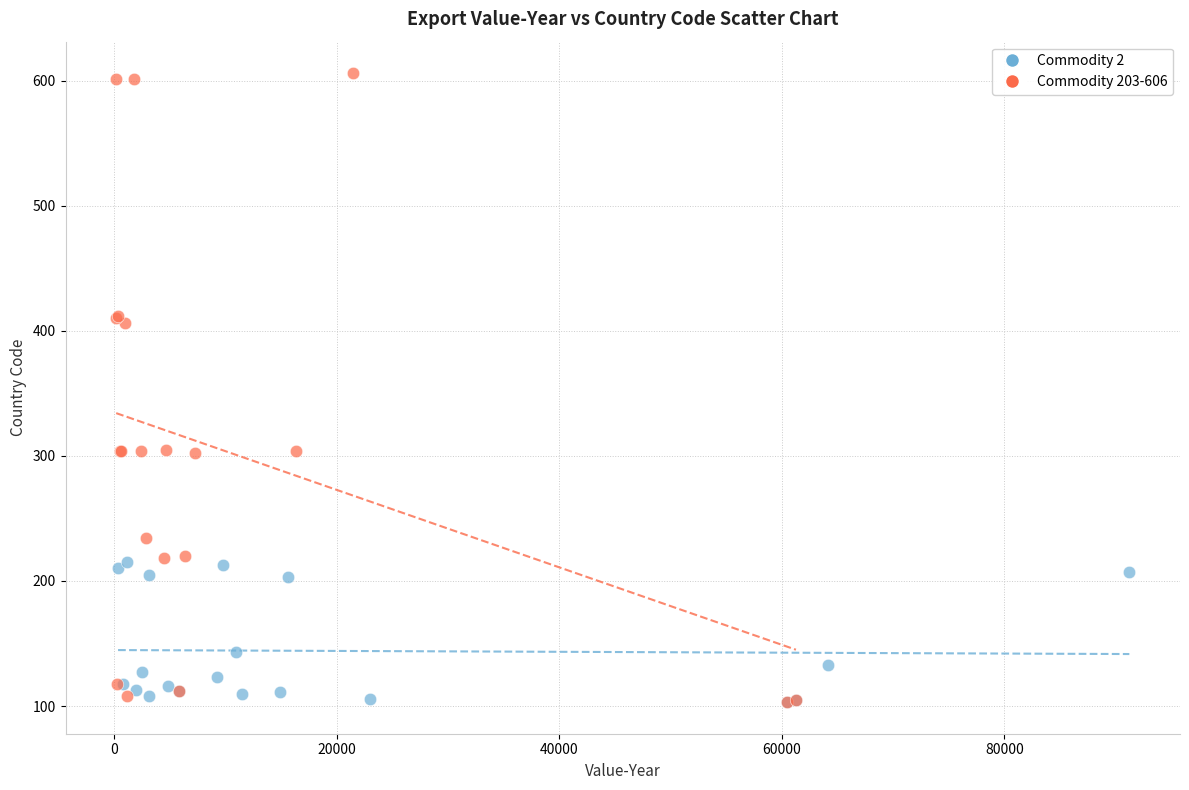

Which series has the largest Y range (max minus min)?

Commodity 203-606